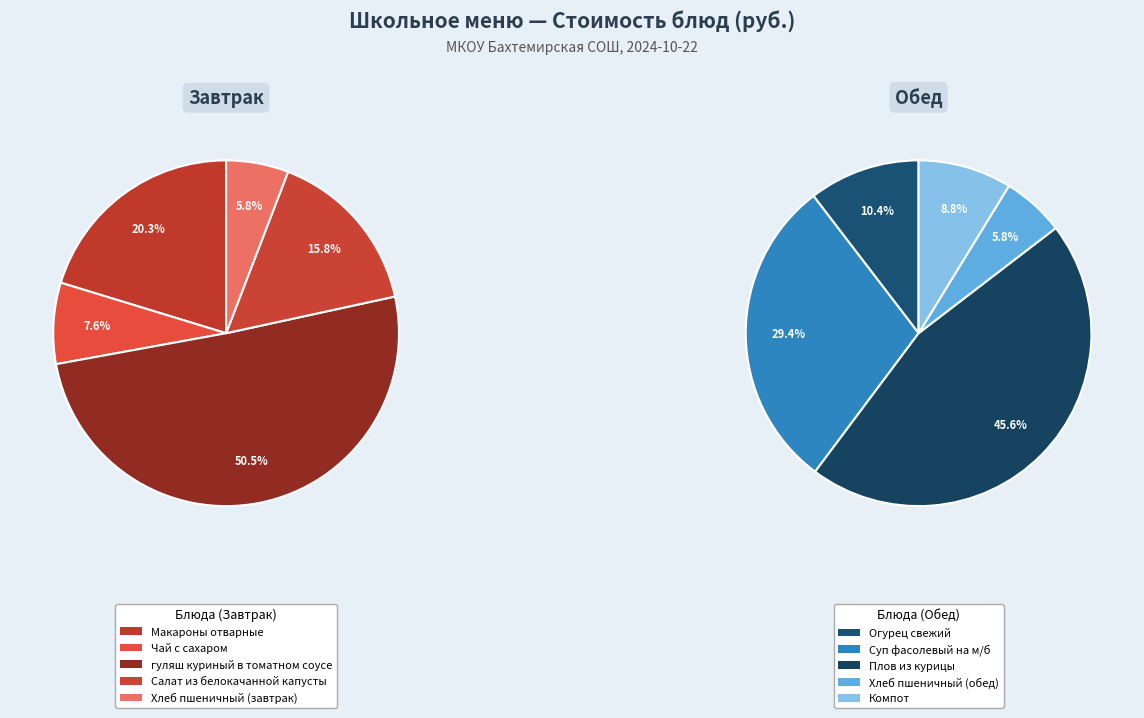

How many slices are in this pie chart?

10